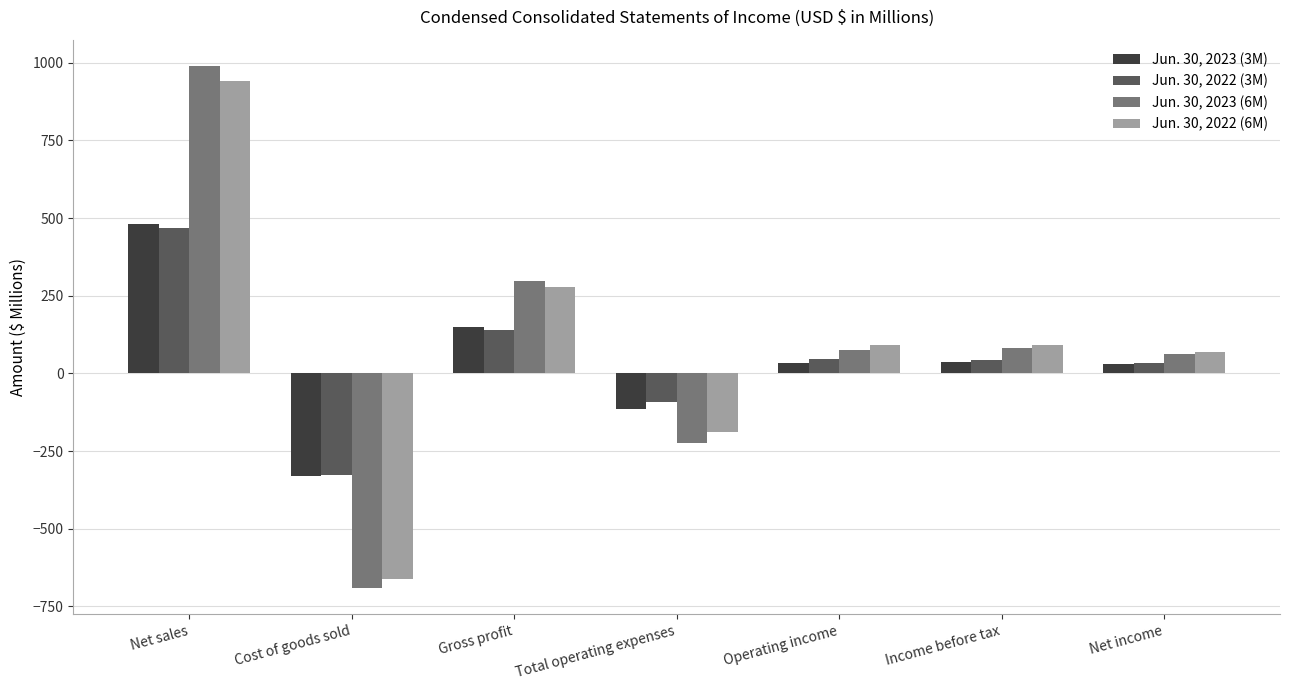

Which series has the widest spread of values?

Jun. 30, 2023 (6M)